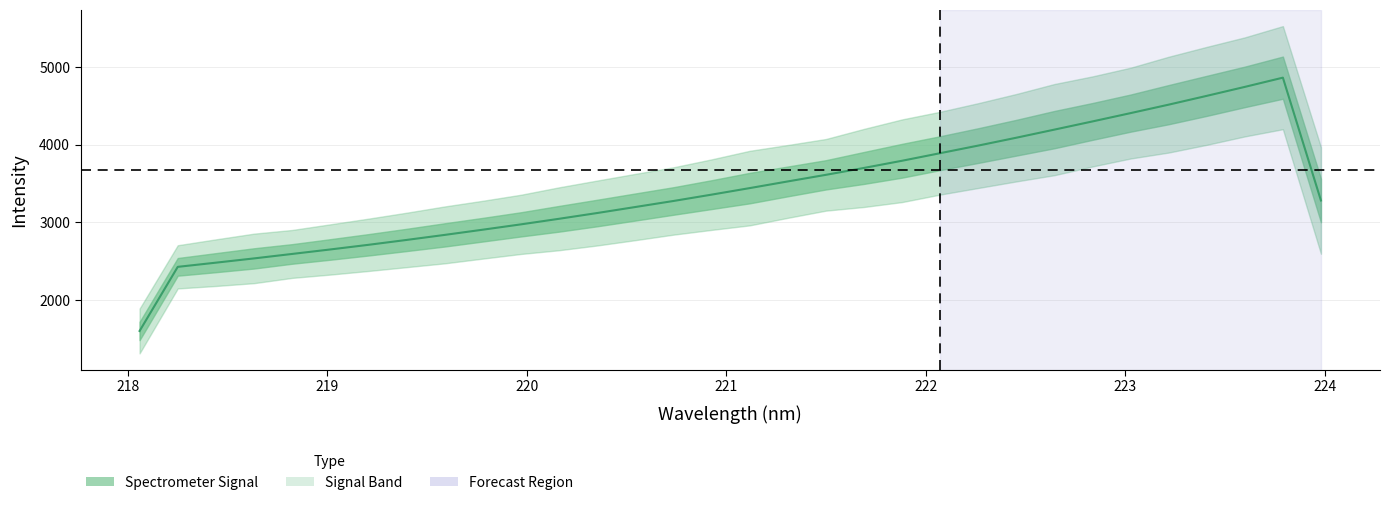

Is it true that the value at 219.9712 is 2973.3?

True